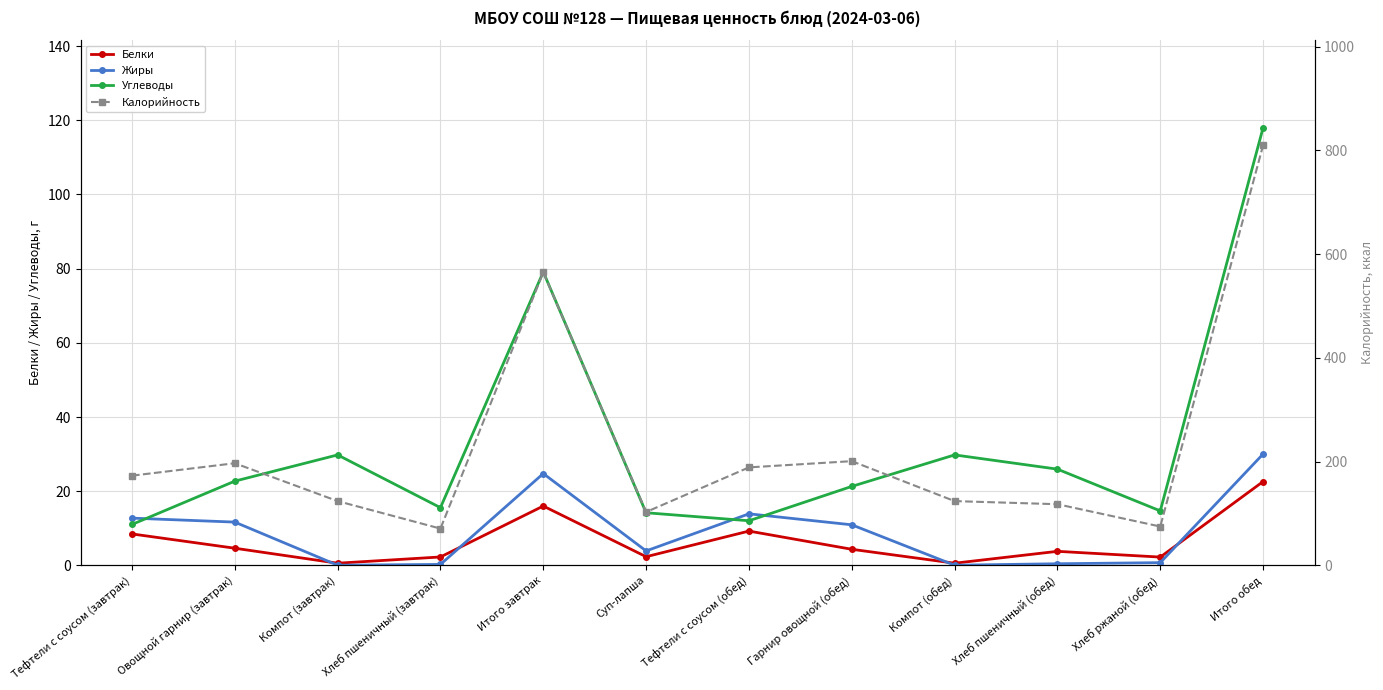

At Суп-лапша, list the series in order from largest to smallest.

Калорийность, Углеводы, Жиры, Белки